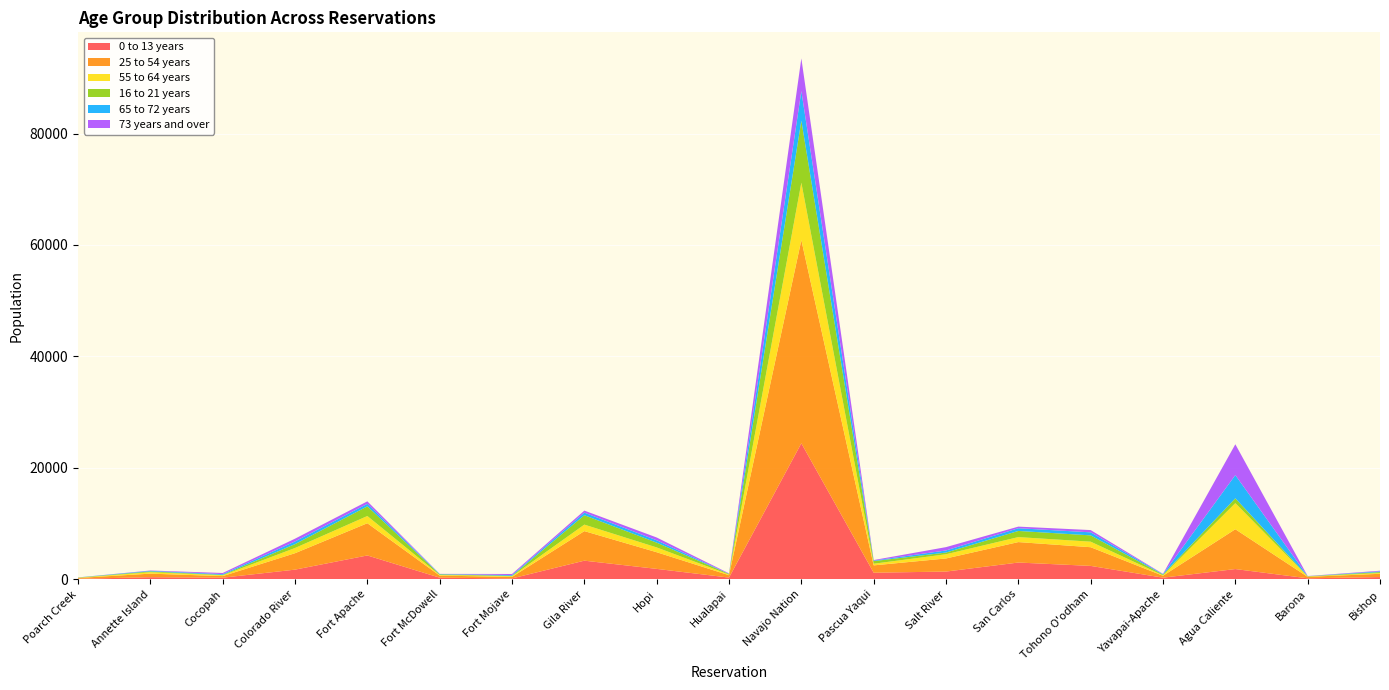

Reading left to right, transcribe all the data shown in this chart.

0 to 13 years: Poarch Creek=100	Annette Island=375	Cocopah=290	Colorado River=1735	Fort Apache=4280	Fort McDowell=295	Fort Mojave=160	Gila River=3345	Hopi=1870	Hualapai=310	Navajo Nation=24415	Pascua Yaqui=1185	Salt River=1390	San Carlos=3010	Tohono O'odham=2405	Yavapai-Apache=295	Agua Caliente=1840	Barona=180	Bishop=400
25 to 54 years: Poarch Creek=140	Annette Island=640	Cocopah=285	Colorado River=2950	Fort Apache=5785	Fort McDowell=370	Fort Mojave=265	Gila River=5305	Hopi=2990	Hualapai=425	Navajo Nation=36460	Pascua Yaqui=1315	Salt River=2350	San Carlos=3670	Tohono O'odham=3355	Yavapai-Apache=340	Agua Caliente=7145	Barona=260	Bishop=590
55 to 64 years: Poarch Creek=40	Annette Island=260	Cocopah=140	Colorado River=935	Fort Apache=1295	Fort McDowell=110	Fort Mojave=125	Gila River=1165	Hopi=860	Hualapai=125	Navajo Nation=10305	Pascua Yaqui=295	Salt River=755	San Carlos=895	Tohono O'odham=995	Yavapai-Apache=85	Agua Caliente=4685	Barona=55	Bishop=145
16 to 21 years: Poarch Creek=35	Annette Island=140	Cocopah=80	Colorado River=695	Fort Apache=1735	Fort McDowell=115	Fort Mojave=75	Gila River=1685	Hopi=860	Hualapai=110	Navajo Nation=11135	Pascua Yaqui=470	Salt River=305	San Carlos=1105	Tohono O'odham=1130	Yavapai-Apache=130	Agua Caliente=870	Barona=55	Bishop=160
65 to 72 years: Poarch Creek=20	Annette Island=105	Cocopah=135	Colorado River=475	Fort Apache=450	Fort McDowell=60	Fort Mojave=135	Gila River=465	Hopi=420	Hualapai=20	Navajo Nation=5295	Pascua Yaqui=95	Salt River=375	San Carlos=485	Tohono O'odham=545	Yavapai-Apache=75	Agua Caliente=4160	Barona=10	Bishop=135
73 years and over: Poarch Creek=4	Annette Island=60	Cocopah=205	Colorado River=500	Fort Apache=450	Fort McDowell=25	Fort Mojave=195	Gila River=365	Hopi=505	Hualapai=75	Navajo Nation=5875	Pascua Yaqui=95	Salt River=600	San Carlos=290	Tohono O'odham=405	Yavapai-Apache=55	Agua Caliente=5535	Barona=30	Bishop=110